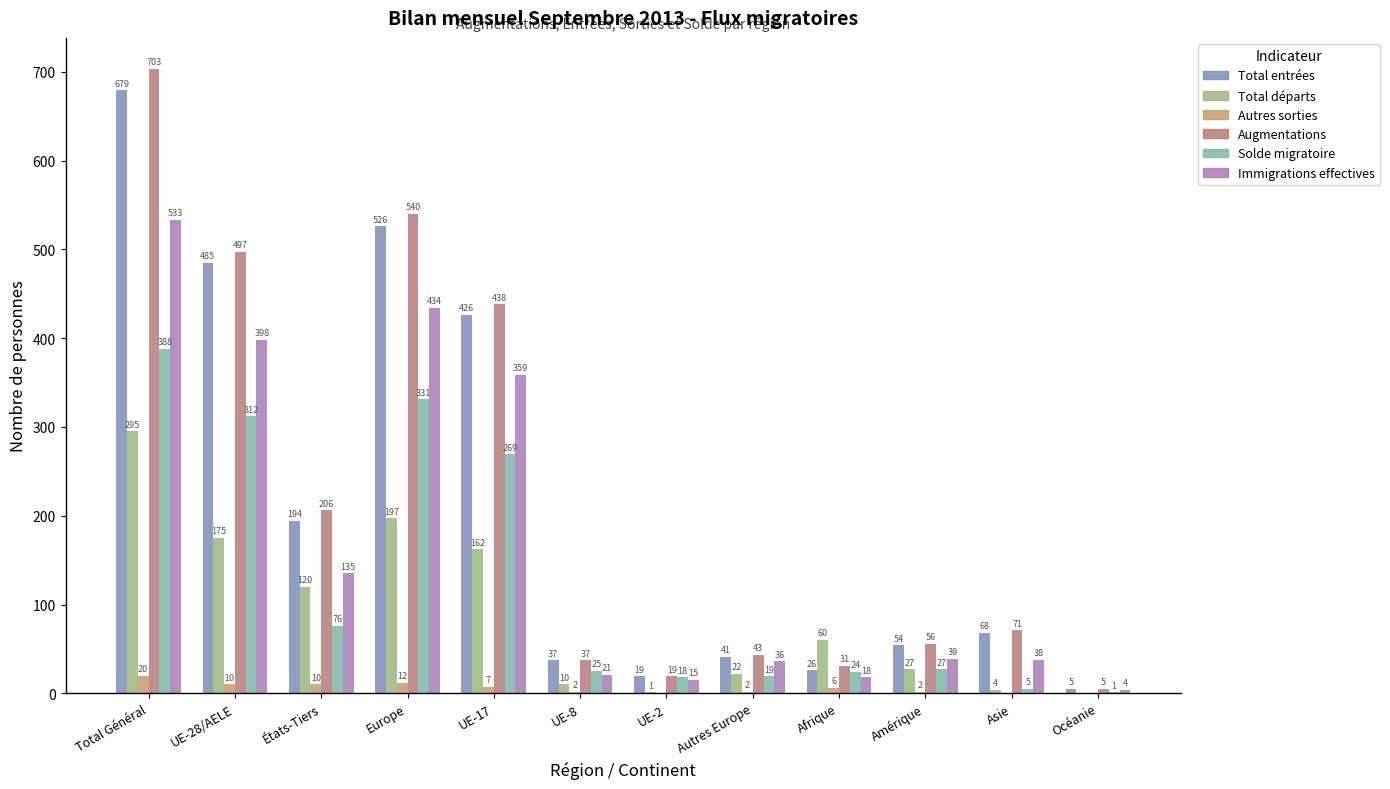

What is the maximum value shown in the chart?

703